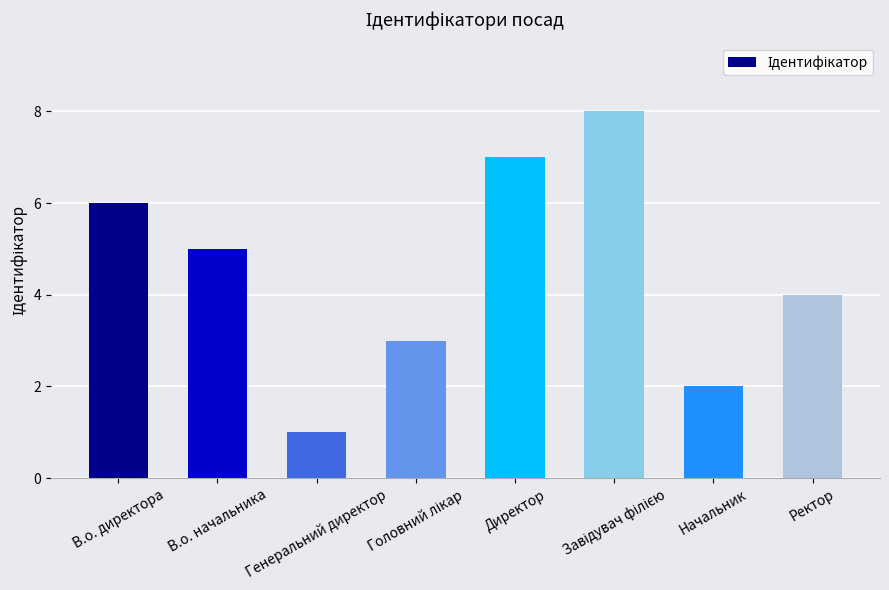

What is the difference between the second highest and minimum values?

6